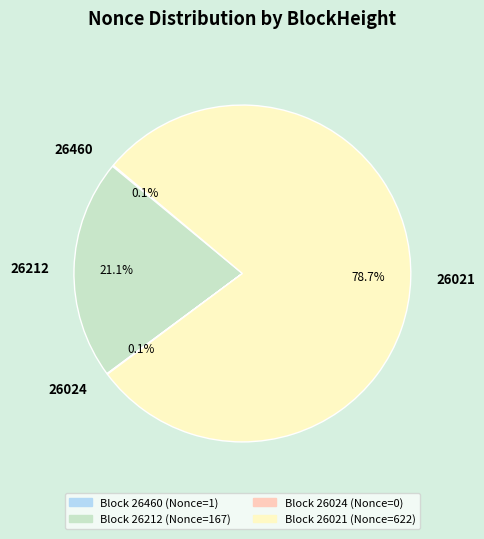

Which slice is the largest?

26021